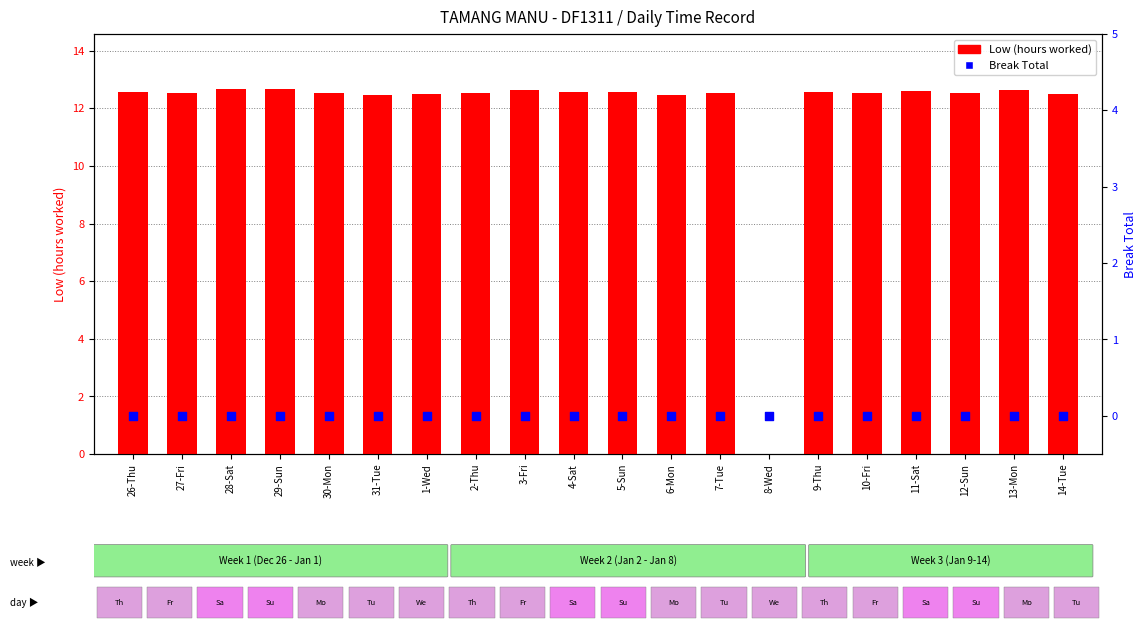

What is the total value across all series at 12-Sun?

12.6